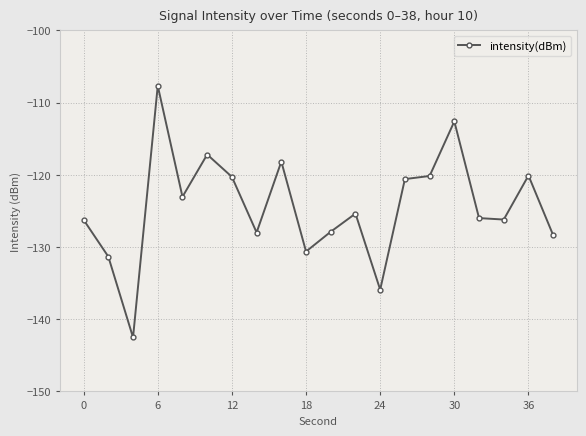

True or false: there are more than 1 points higher than both neighbors.

True